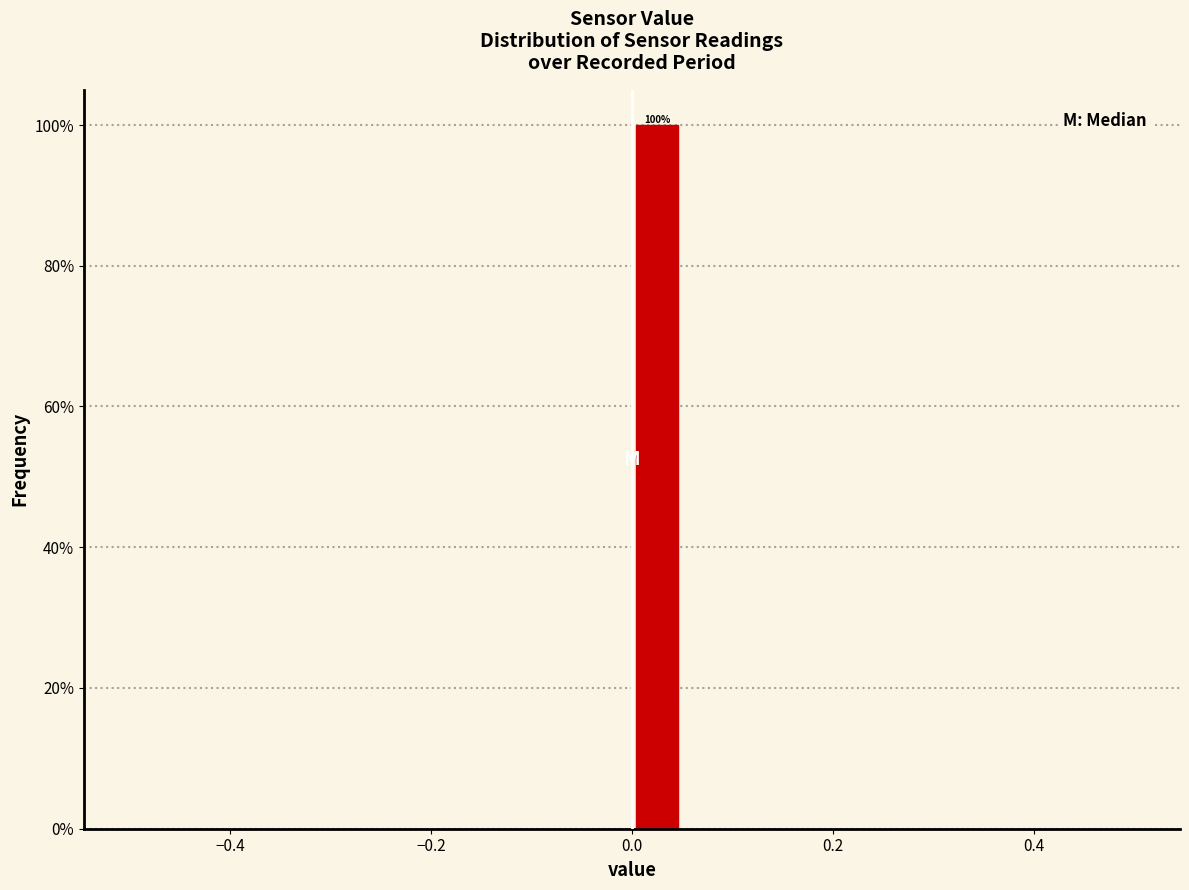

Read against the x-axis, roughly where is the centre of the tallest bar?

0.02